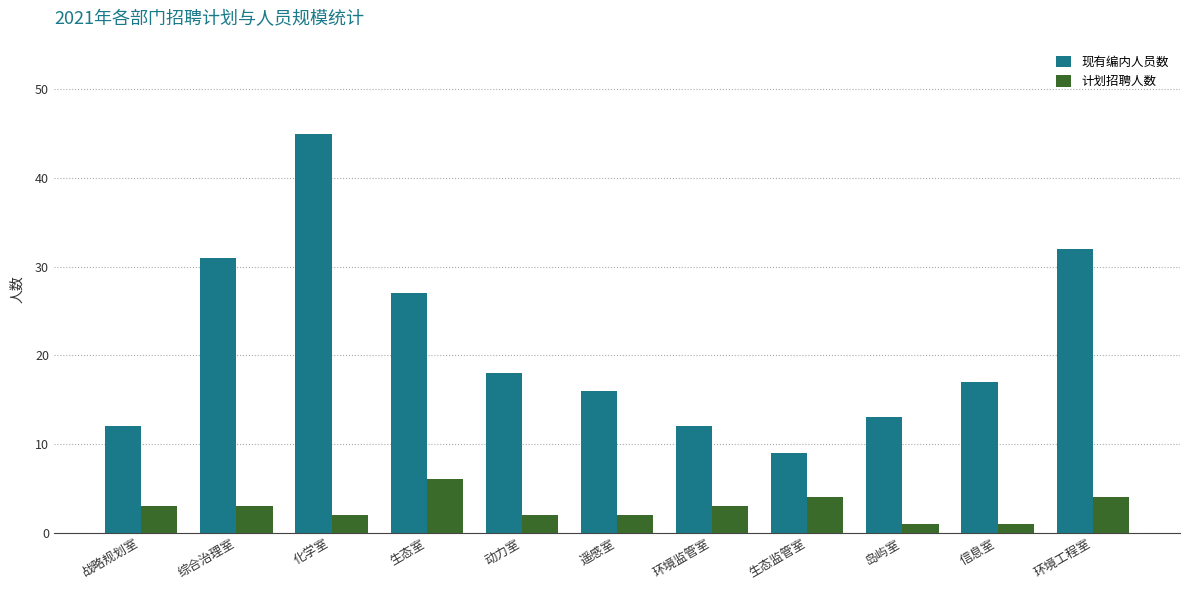

How many categories are shown in the chart?

11